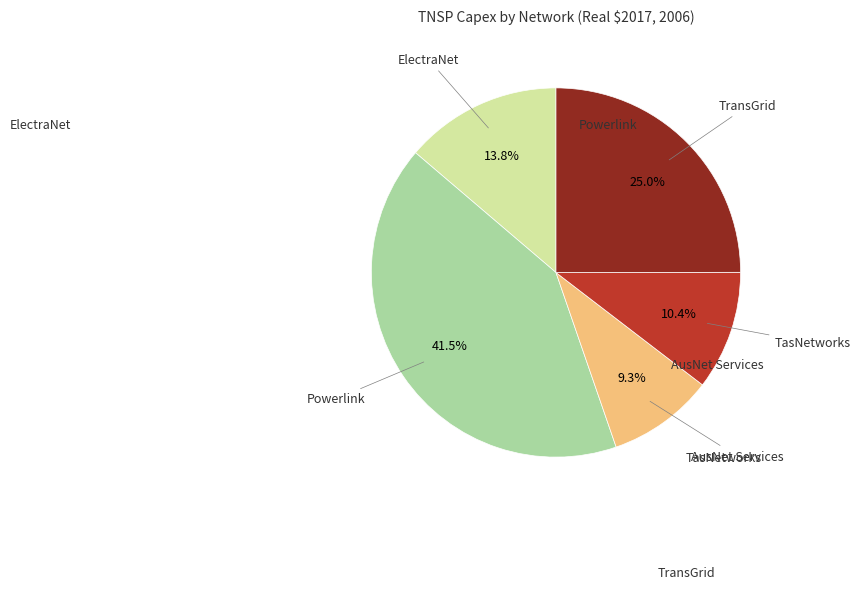

Is there any slice that represents more than half of the pie?

No